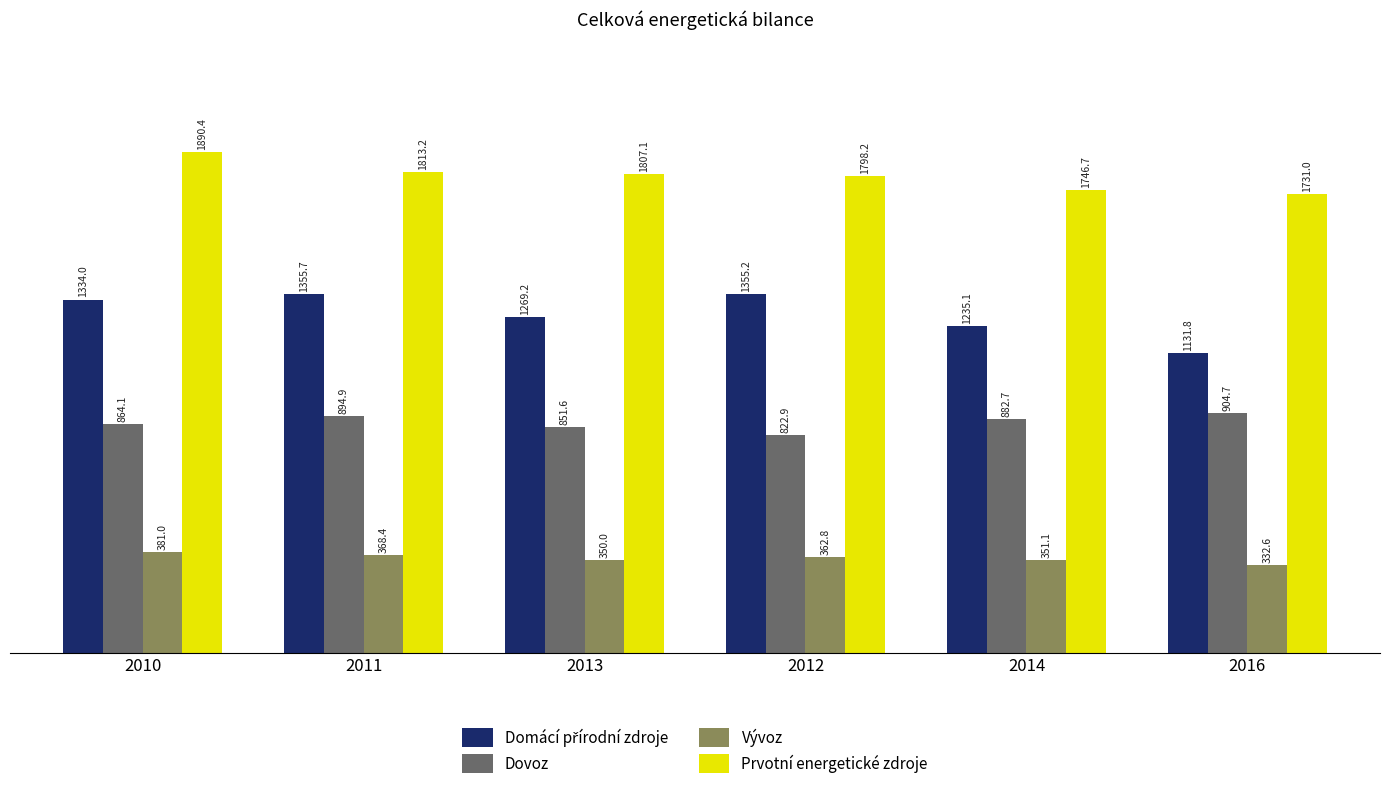

What is the value of the Vývoz bar at the 3rd from the left?

350.0